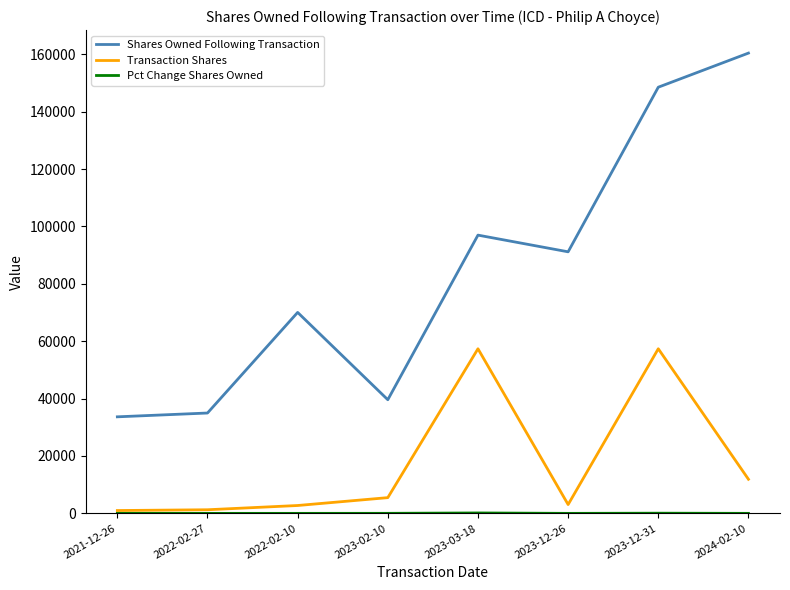

Which series has the largest total across all categories?

Shares Owned Following Transaction